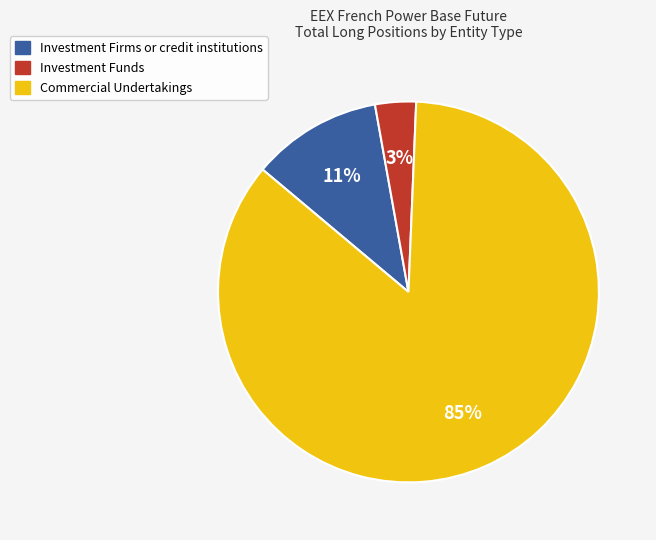

To the nearest percent, what is the average slice percentage?

33%